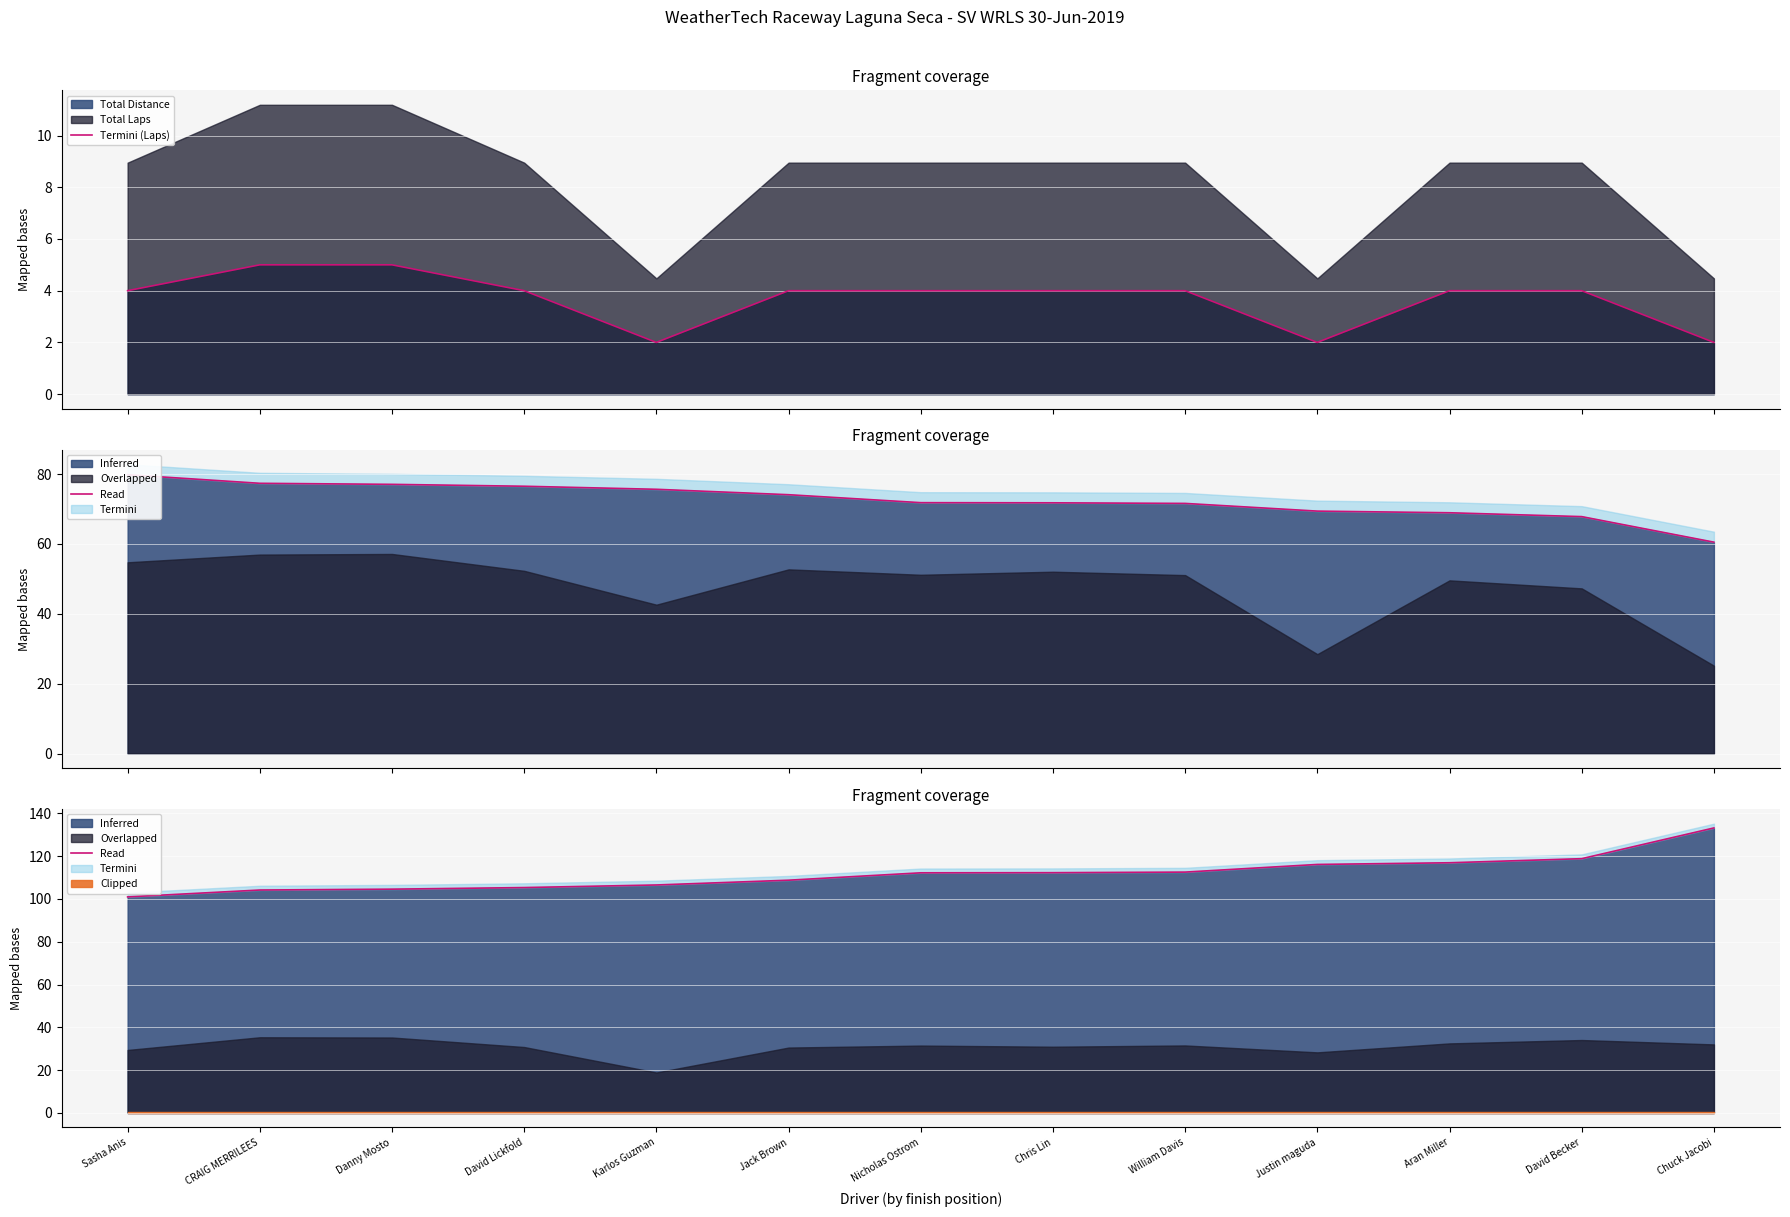

At which category does Termini (Laps) reach its first local valley?

Karlos Guzman